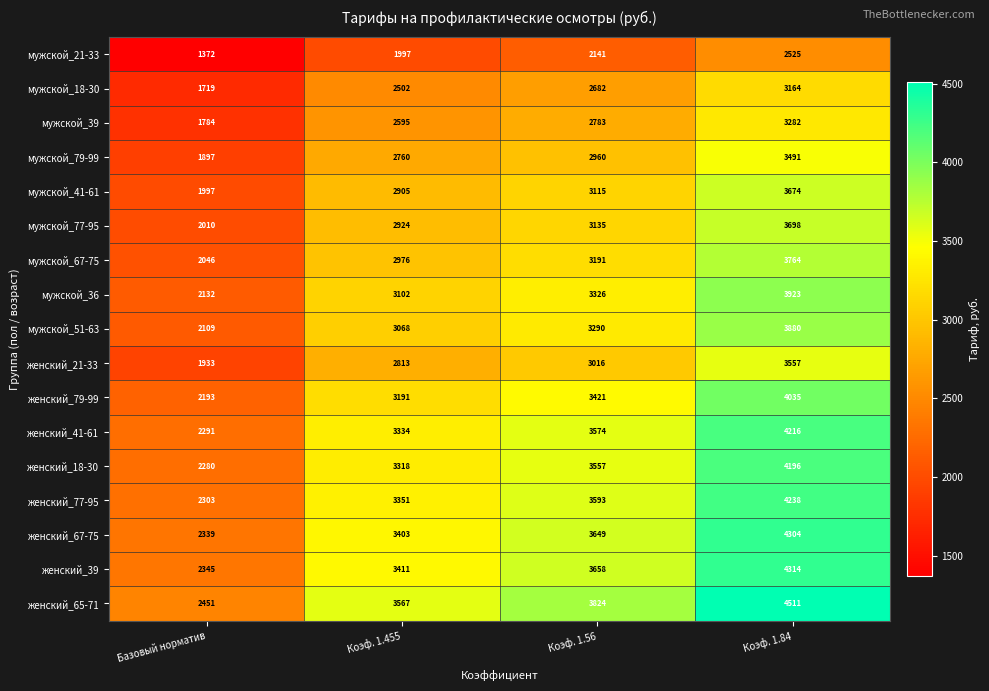

Read the женский_39 value at Коэф. 1.56, to the nearest 10.

3660